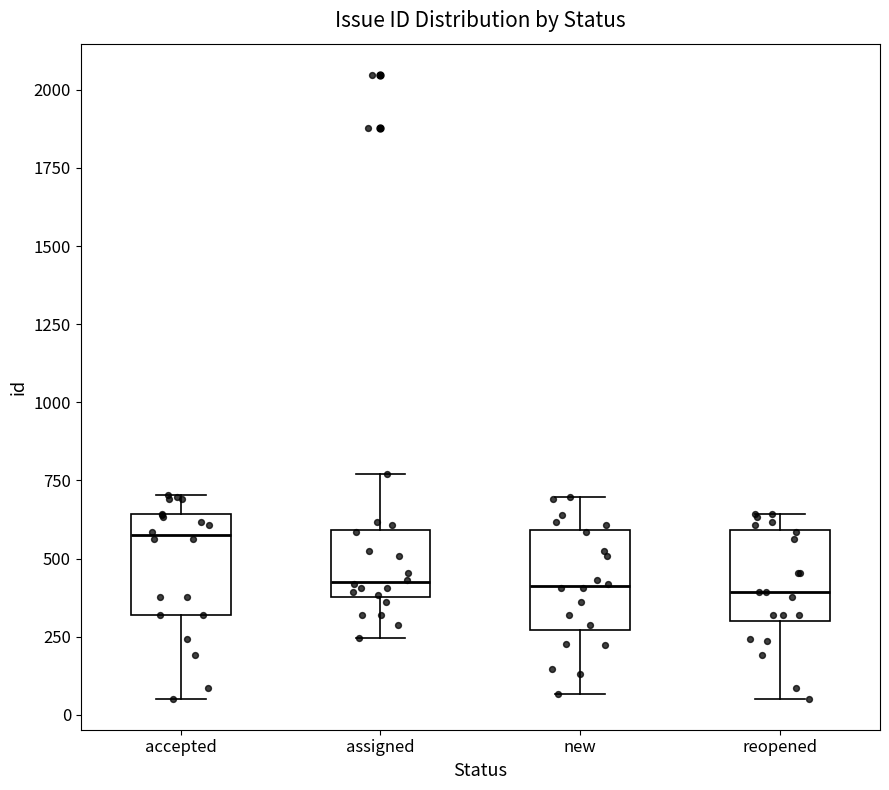

Which box's median line is the highest?

accepted